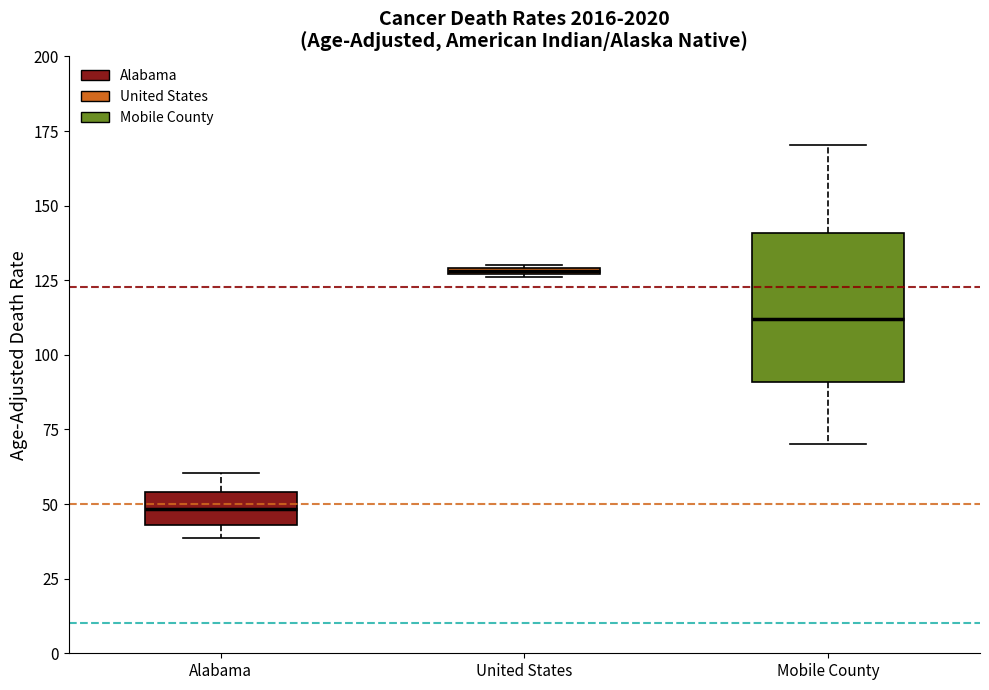

Which box's median line is the highest?

United States